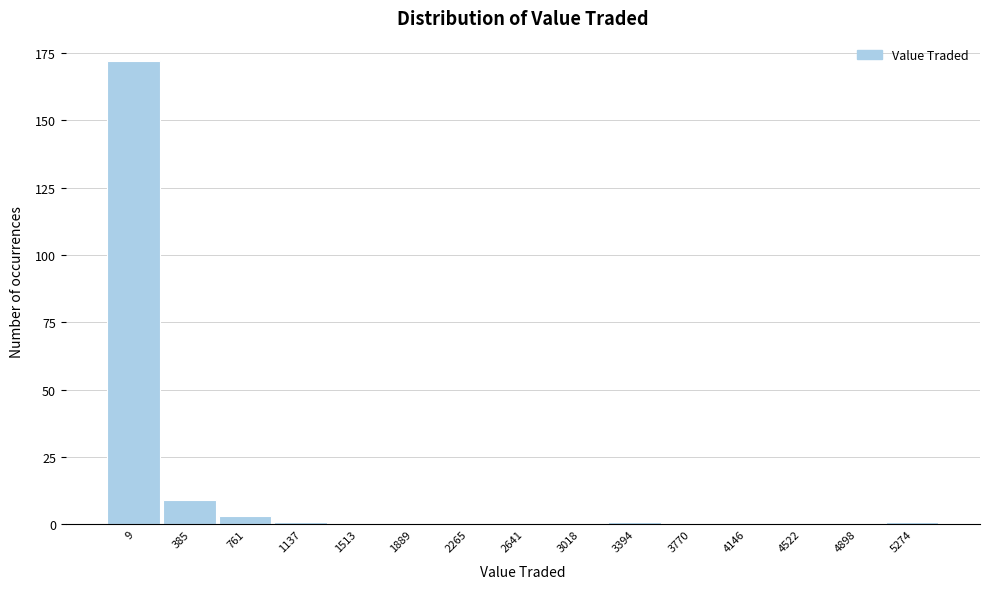

Reading right to left, list all the values displayed in this chart.

5274=1	4898=0	4522=0	4146=0	3770=0	3394=1	3018=0	2641=0	2265=0	1889=0	1513=0	1137=1	761=3	385=9	9=172